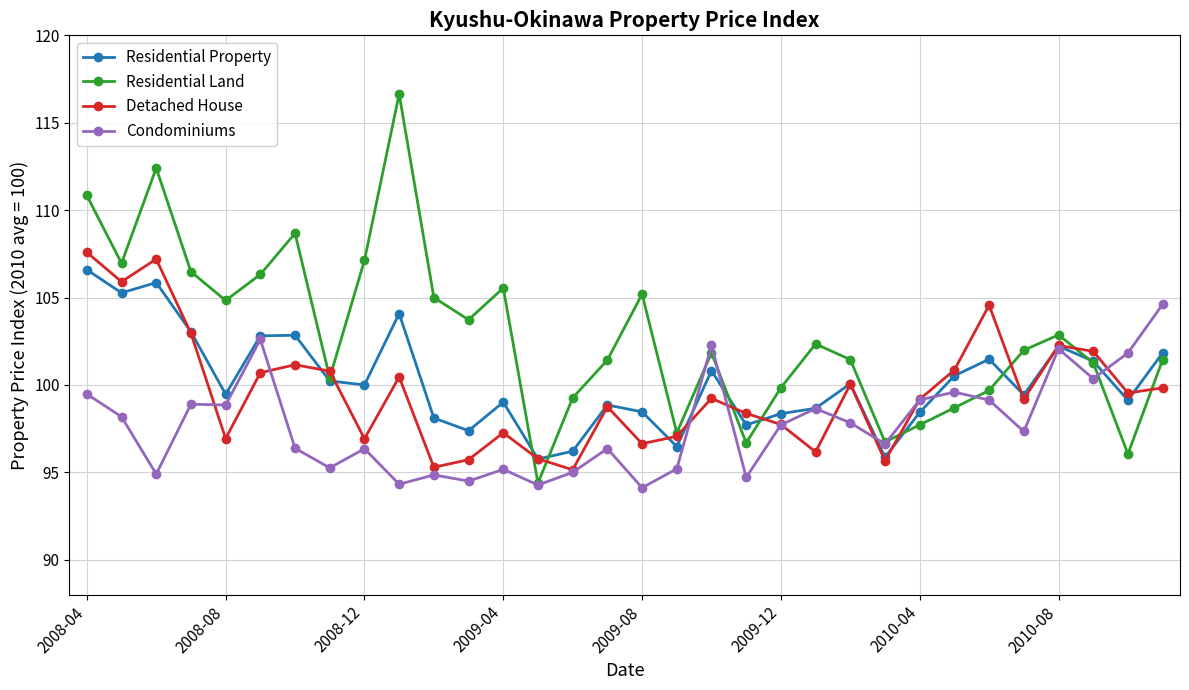

At how many categories does at least one series exceed 110?

3